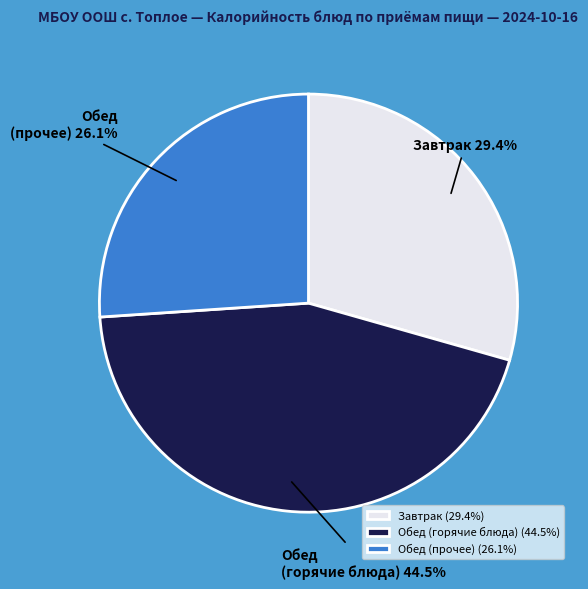

Between Обед (горячие блюда) and Обед (прочее), which is larger?

Обед (горячие блюда)